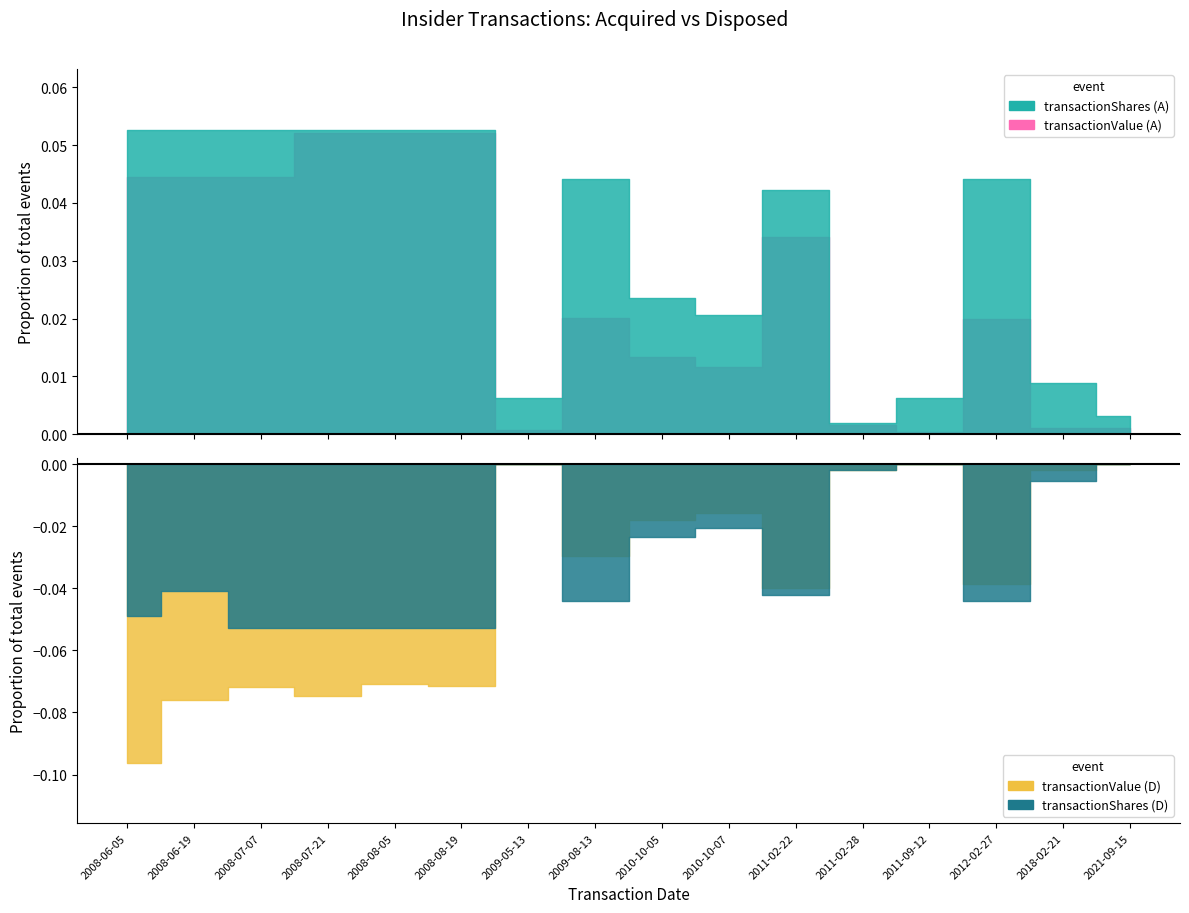

Which series changed the most between 2008-07-07 and 2011-02-22?

transactionValue_D